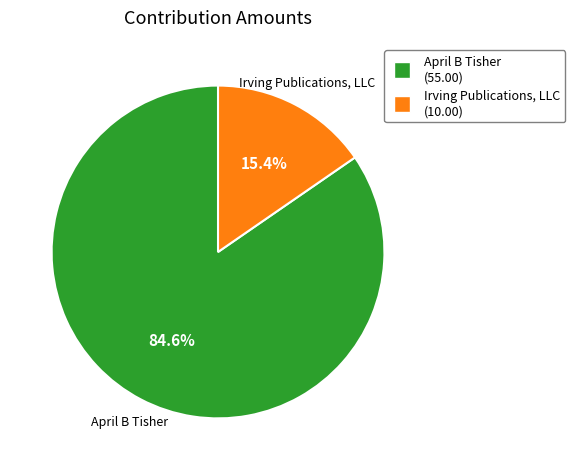

To the nearest percent, what portion does April B Tisher represent?

85%